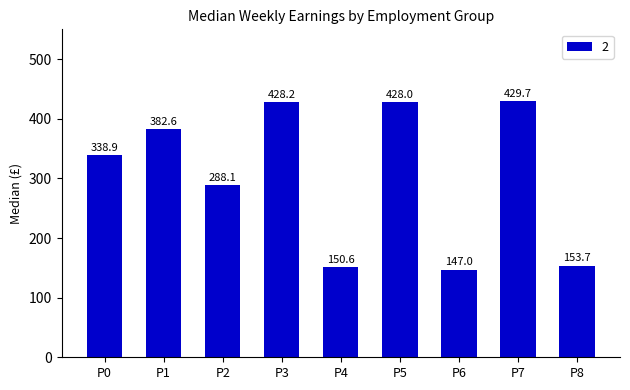

Reading left to right, what are all the values shown in this chart?

338.9	382.6	288.1	428.2	150.6	428.0	147.0	429.7	153.7